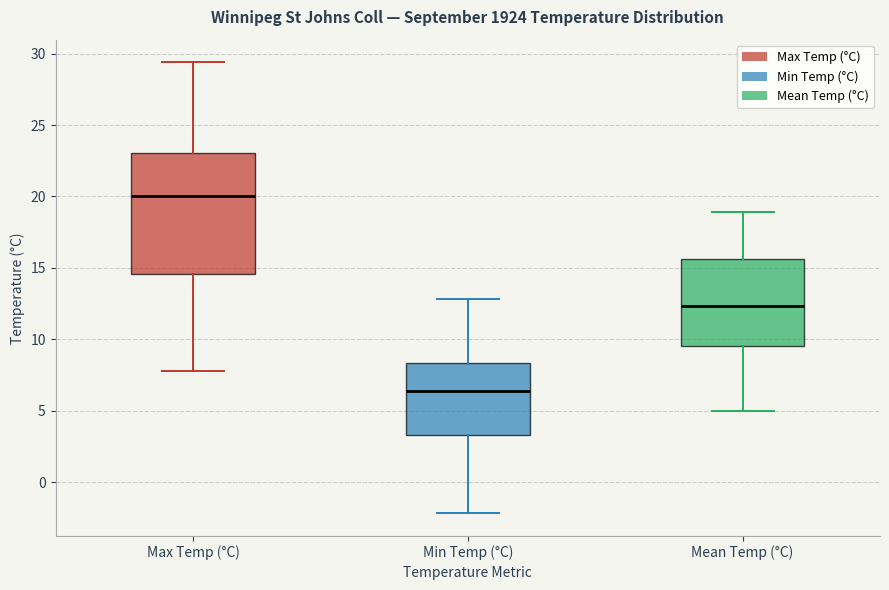

Which box has the lowest median line?

Min Temp (°C)